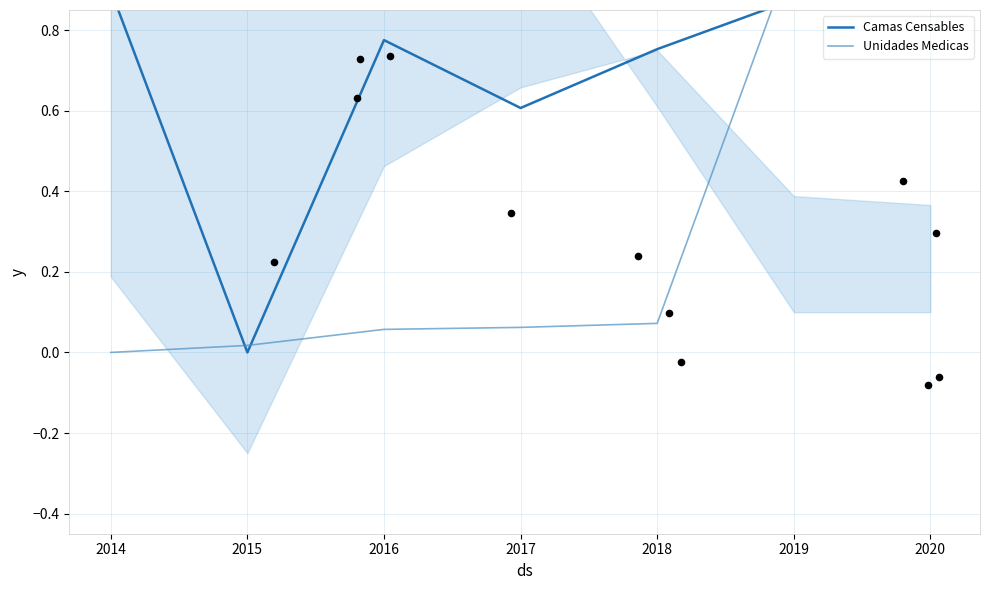

Is the value of Camas Censables at 2017 greater than the value of Unidades Medicas at 2020?

No